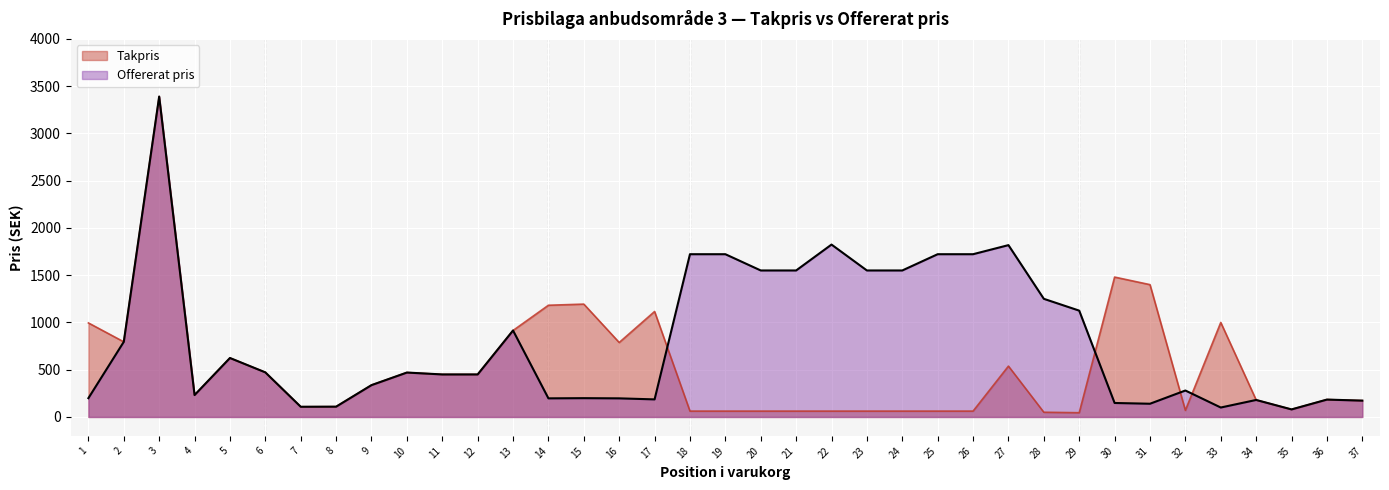

How many data points in Offererat pris are above 450?

18